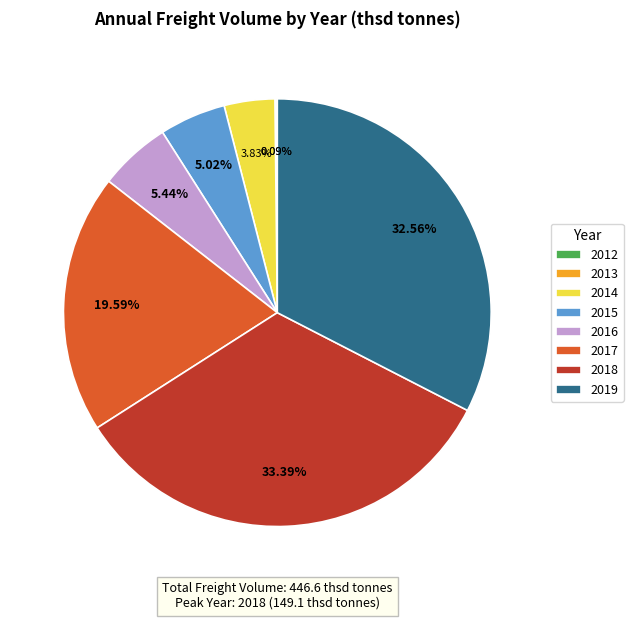

Approximately how many times larger is the value at 2016 compared to 2018?

0.2